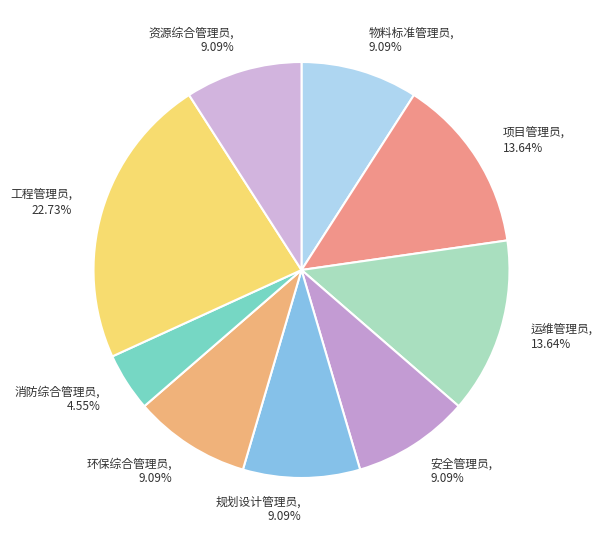

Does any single category account for the majority?

No